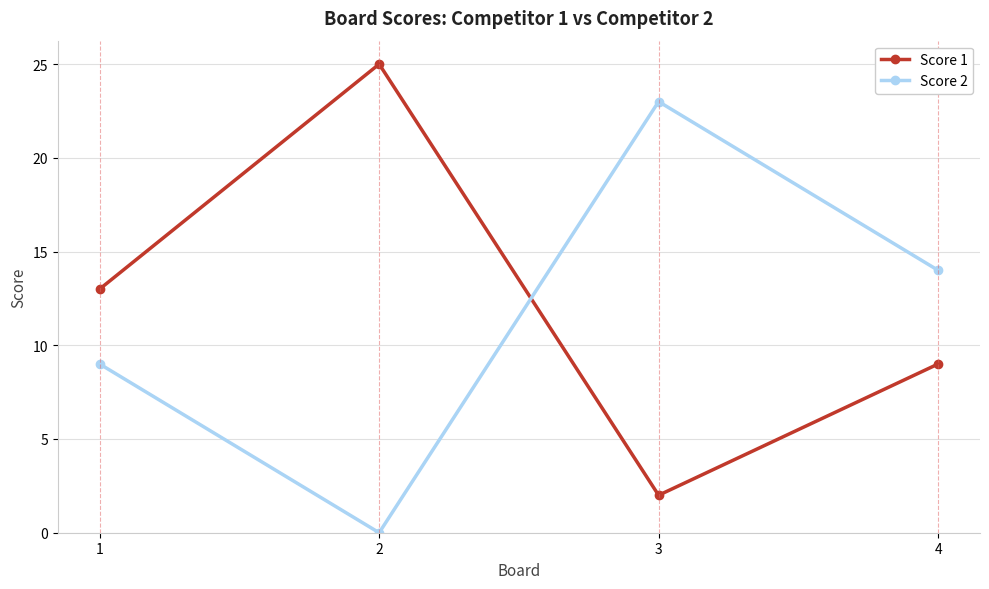

How many Score 2 values are between 9 and 23?

3